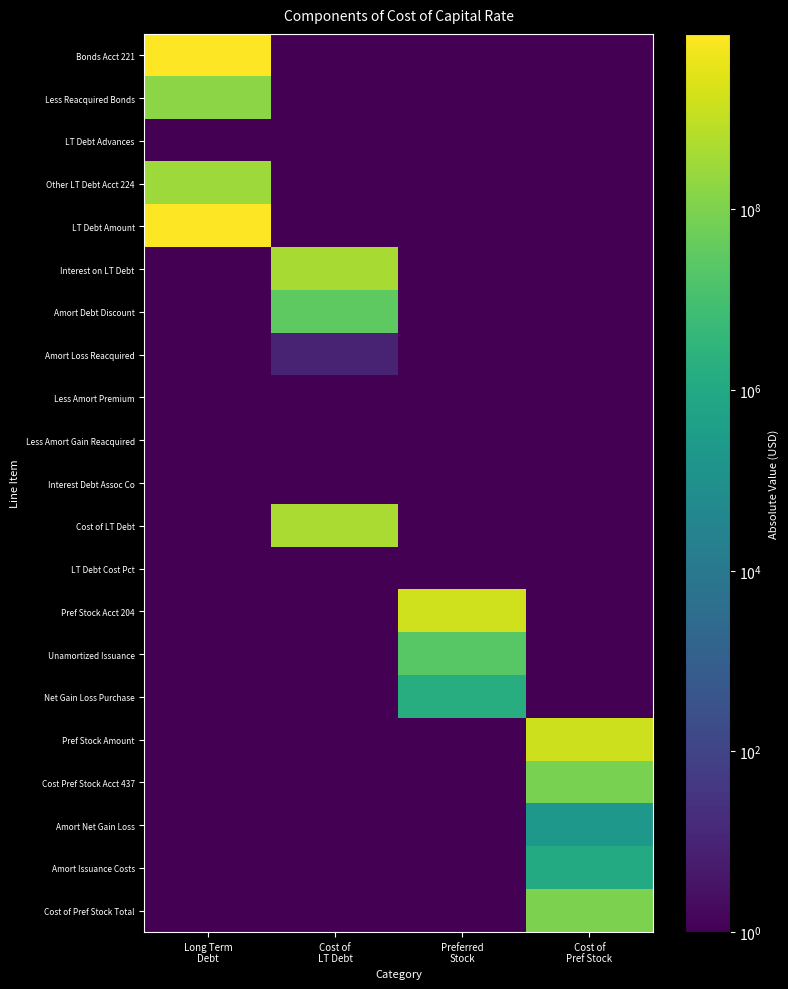

At which category is the sum across all series the highest?

Long Term
Debt